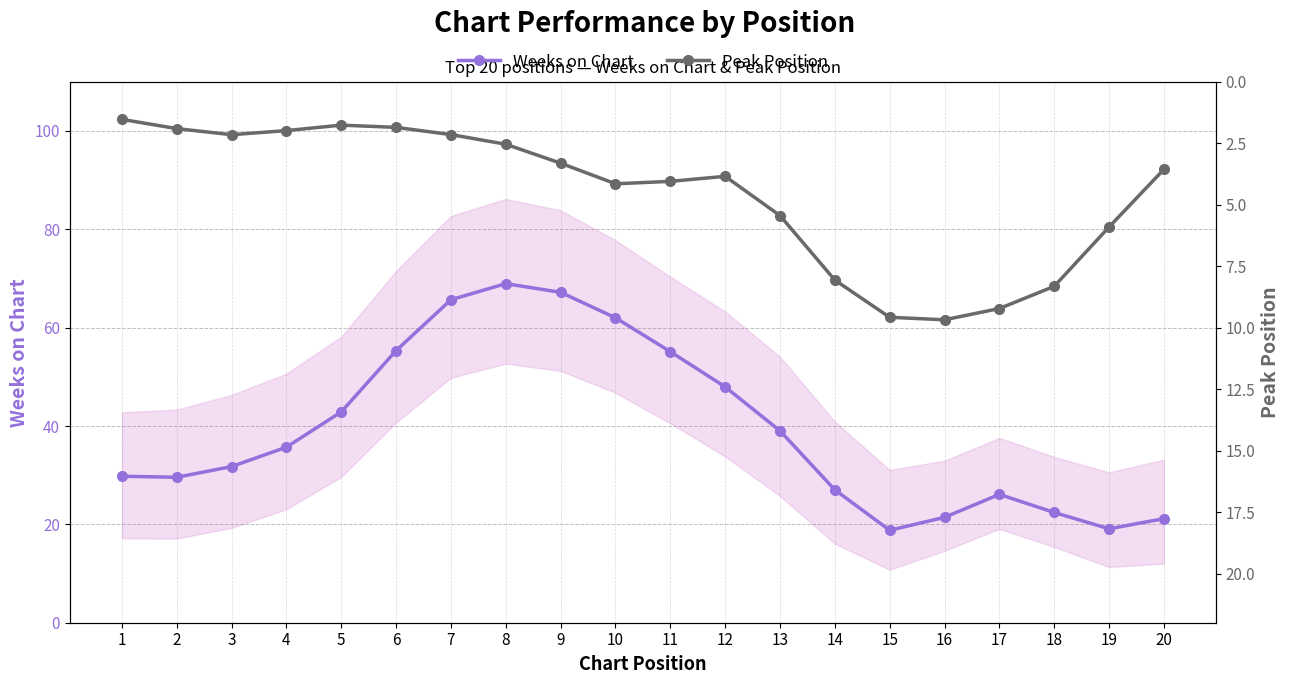

Where is Weeks on Chart nearest to the value 43?

5